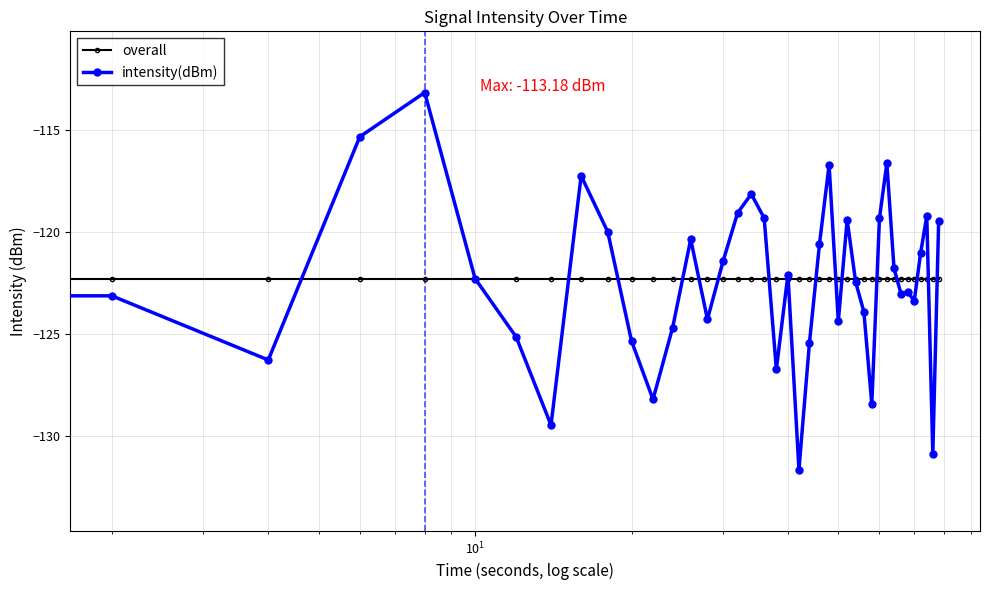

Which series has the largest range (max minus min)?

intensity(dBm)